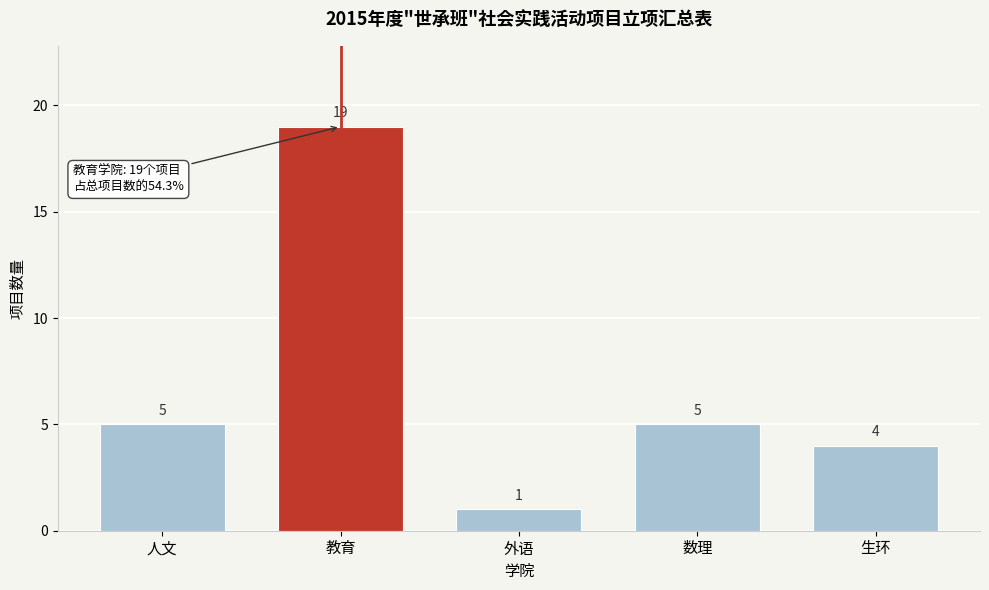

Reading left to right, transcribe all the data shown in this chart.

人文=5	教育=19	外语=1	数理=5	生环=4